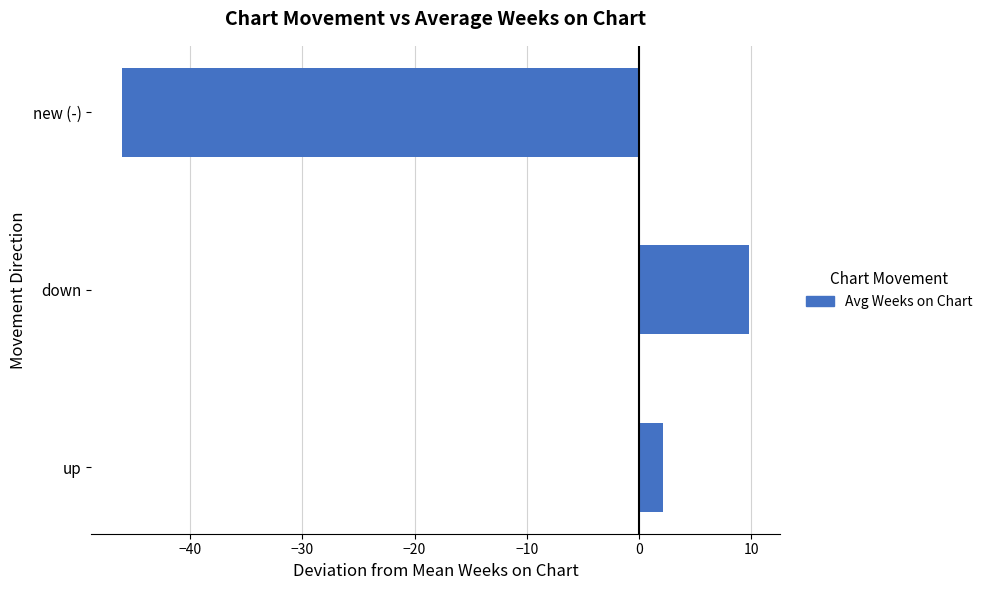

Reading bottom to top, transcribe all the data shown in this chart.

2.2	9.8	-46.0